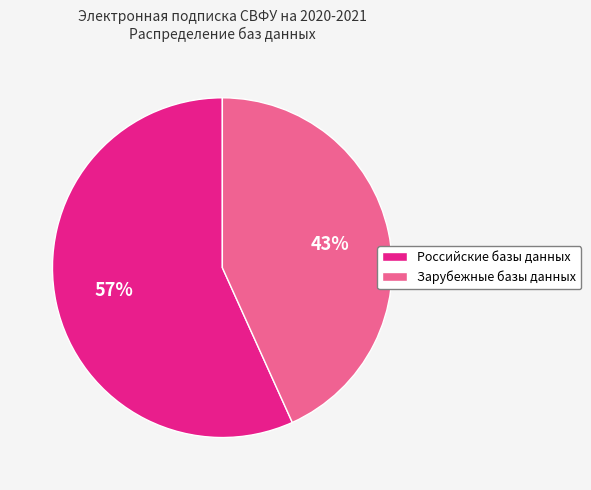

What is the smallest slice in the pie chart?

Зарубежные базы данных